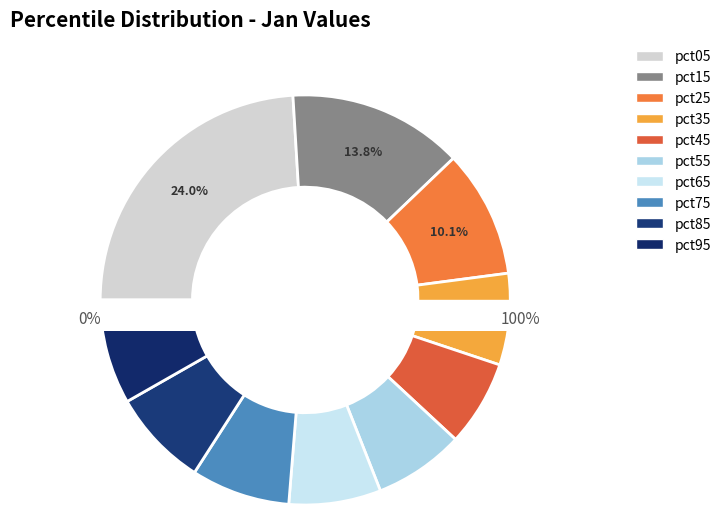

Count the number of slices in the pie.

10